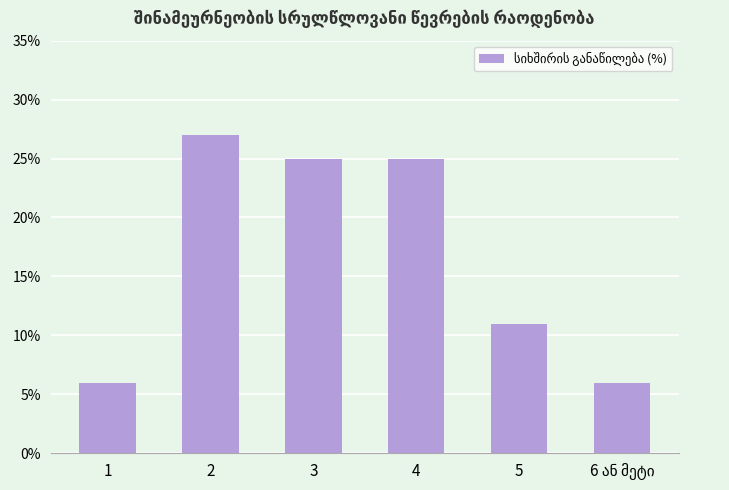

What is the sum of the values at 2 and 4?

52